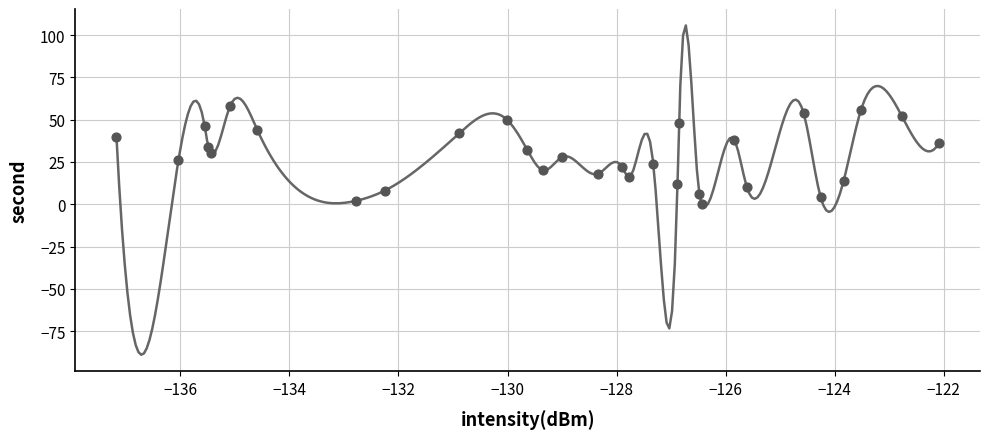

What is the range of Y values (max minus min)?

58